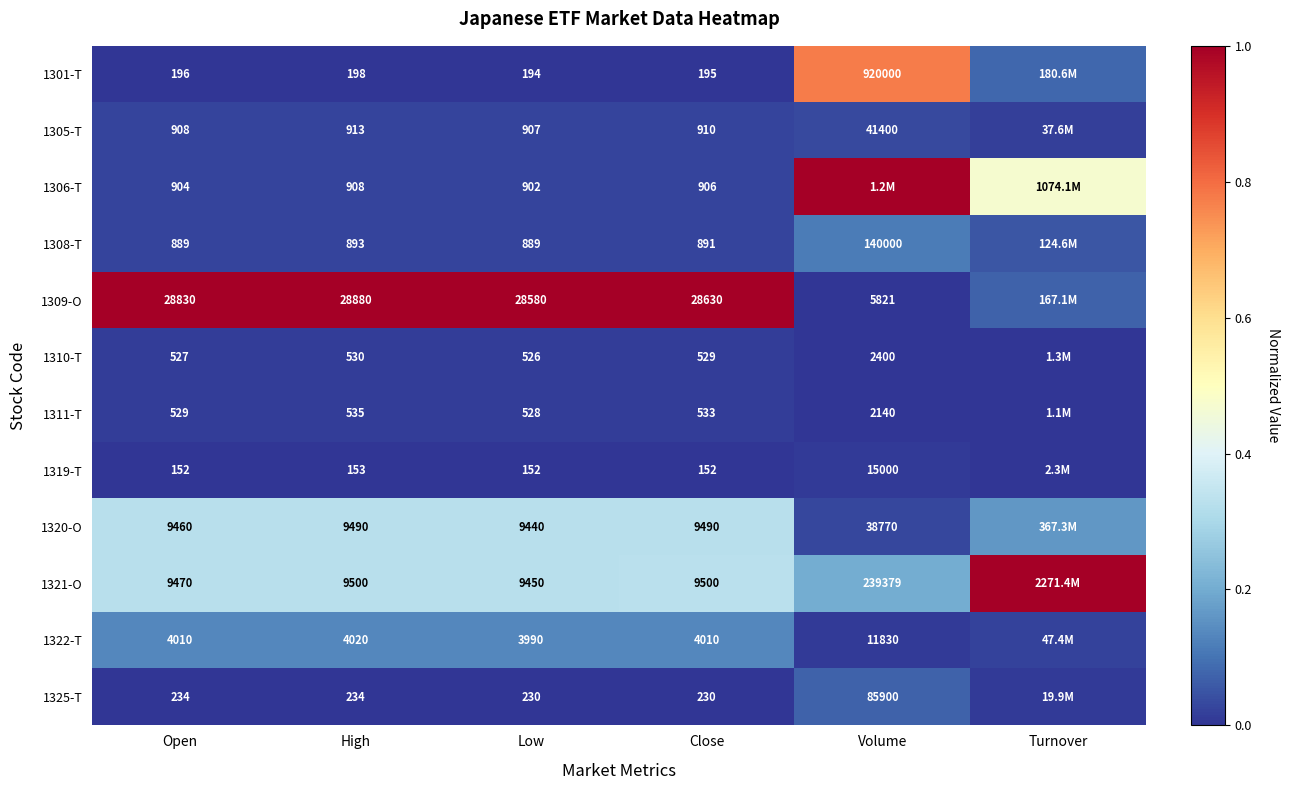

What is the spread (max minus min) of values at Low?

28428.0